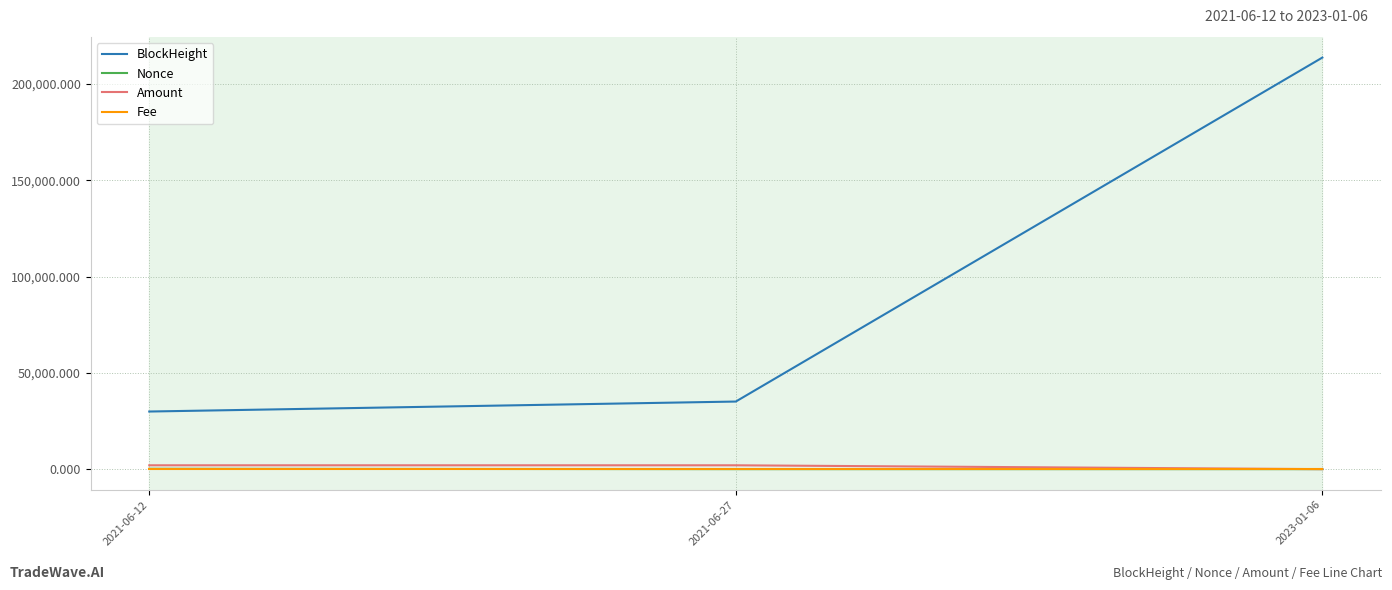

At which category is the sum across all series the highest?

2023-01-06